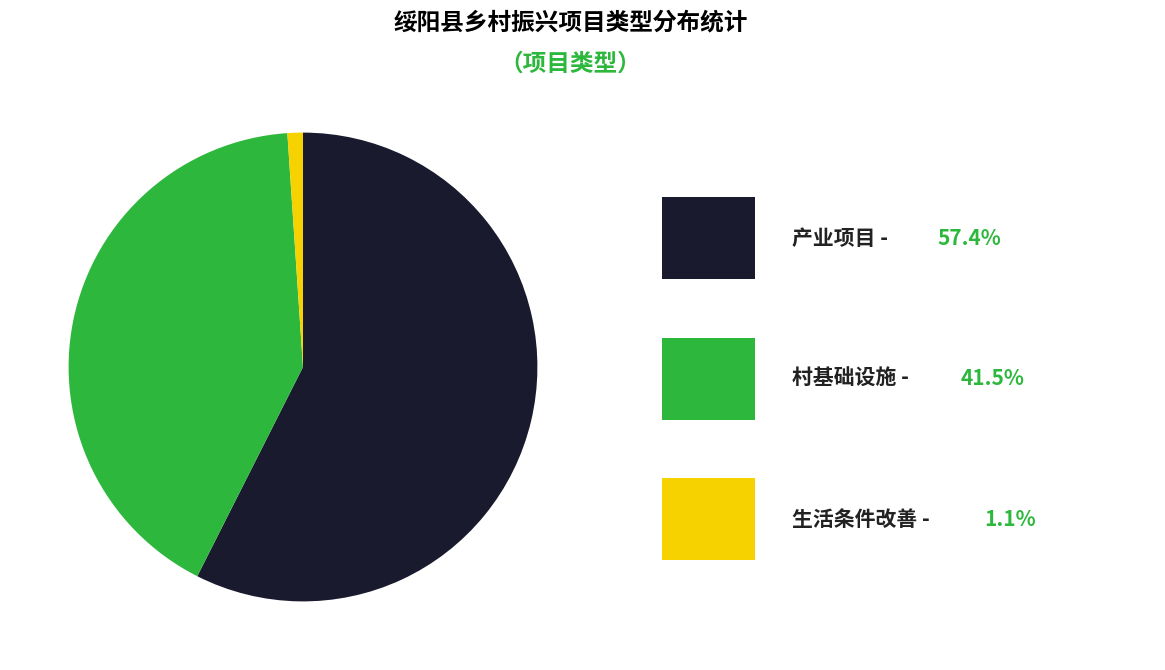

How many segments does this pie chart have?

3